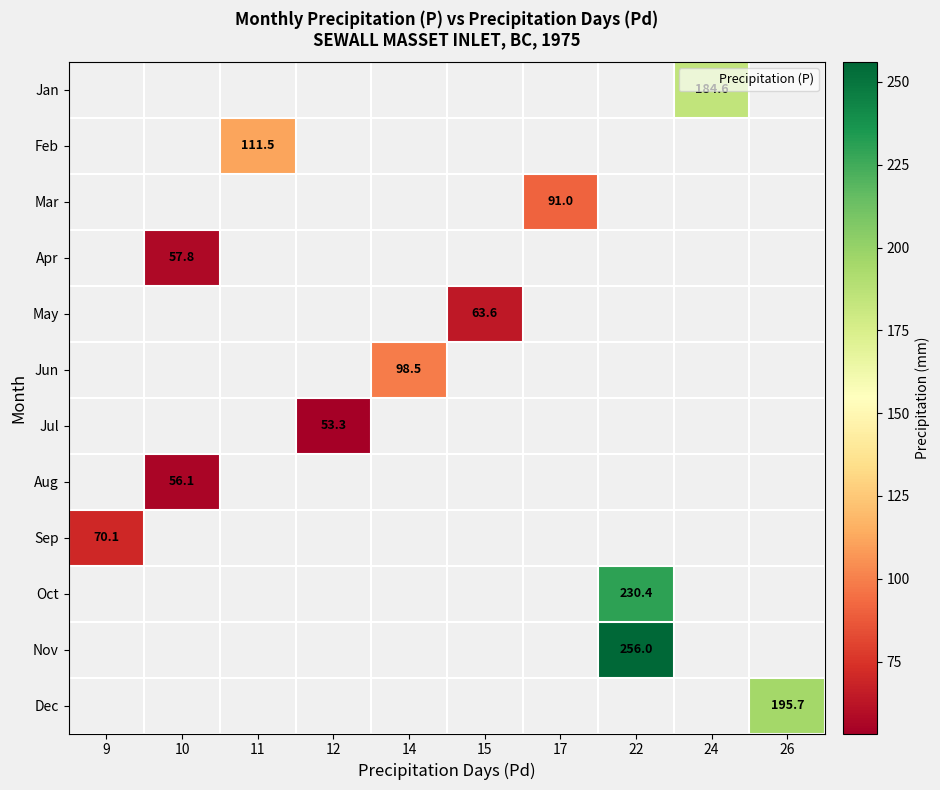

True or false: Nov has a value of 256.0 at 22.

True